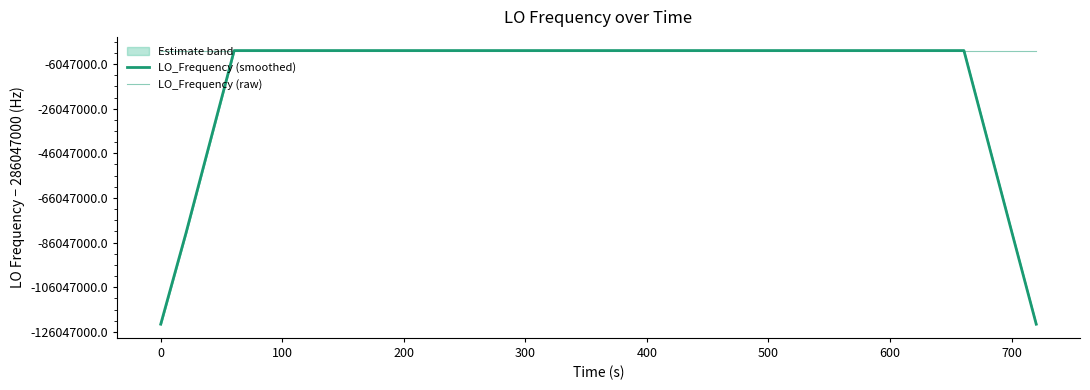

Reading left to right, list all the values displayed in this chart.

LO_Frequency (smoothed): 163455433.0	204319291.1	245183149.7	286047008.2	286047008.9	286047009.3	286047009.9	286047010.7	286047011.5	286047012.0	286047012.6	286047012.4	286047012.1	286047011.7	286047010.2	286047009.3	286047007.8	286047006.1	286047005.1	286047004.0	286047002.1	286047000.9	286046999.7	286046999.1	286046998.5	286046997.7	286046996.8	286046997.1	286046998.2	286046999.2	286046999.7	286047000.8	286047002.4	286047003.9	286047004.8	286047005.4	286047006.8	245183149.3	204319291.4	163455433.3
LO_Frequency (raw): 286047004.8	286047008.8	286047008.6	286047009.1	286047006.3	286047010.4	286047009.7	286047009.7	286047011.1	286047013.2	286047014.8	286047011.8	286047013.9	286047013.9	286047008.2	286047008.6	286047010.4	286047004.8	286047005.6	286047003.1	286047001.9	286047001.3	286047001.1	286046996.8	286046996.7	286046996.7	286046999.2	286046997.7	286046995.4	286046994.9	286046999.1	286047004.4	286047003.9	286047002.5	286047005.5	286047006.7	286047004.9	286047005.6	286047008.7	286047014.0